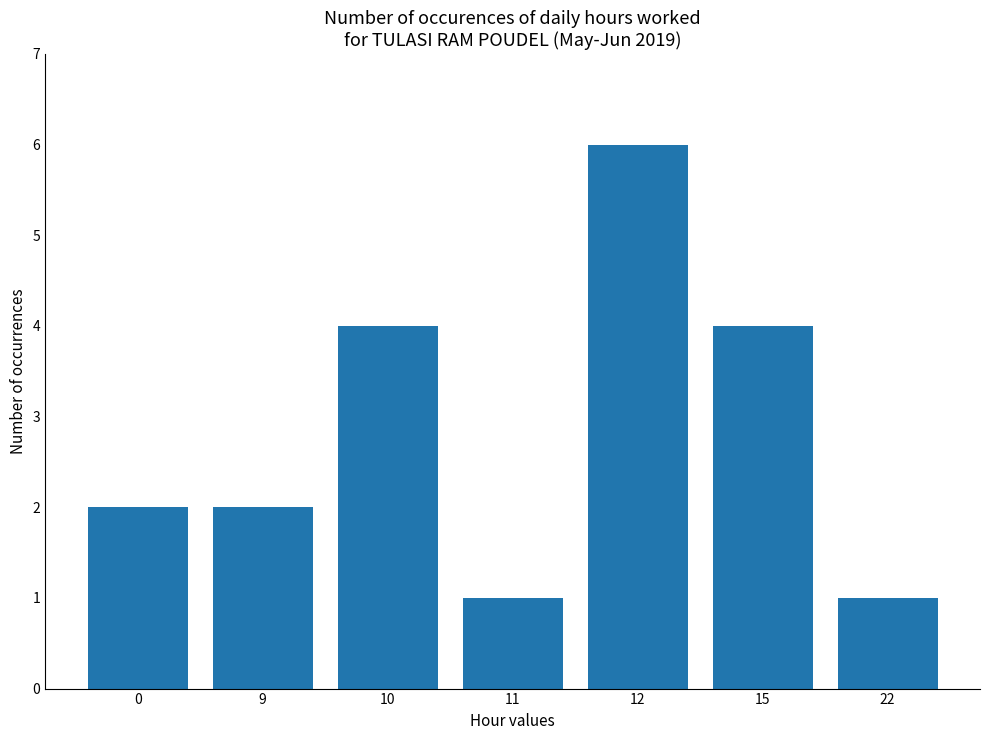

What is the value of the 7th bar from the left?

1